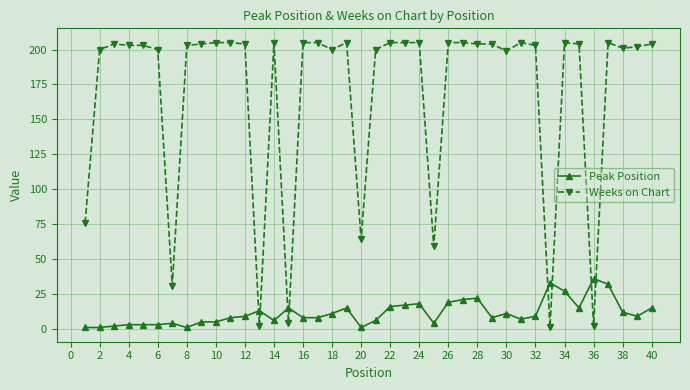

Reading left to right, list all the values displayed in this chart.

Peak Position: 1	1	2	3	3	3	4	1	5	5	8	9	13	6	15	8	8	11	15	1	6	16	17	18	4	19	21	22	8	11	7	9	33	27	15	36	32	12	9	15
Weeks on Chart: 76	200	204	203	203	200	31	203	204	205	205	204	2	205	4	205	205	200	205	64	200	205	205	205	59	205	205	204	204	199	205	203	1	205	204	2	205	201	202	204